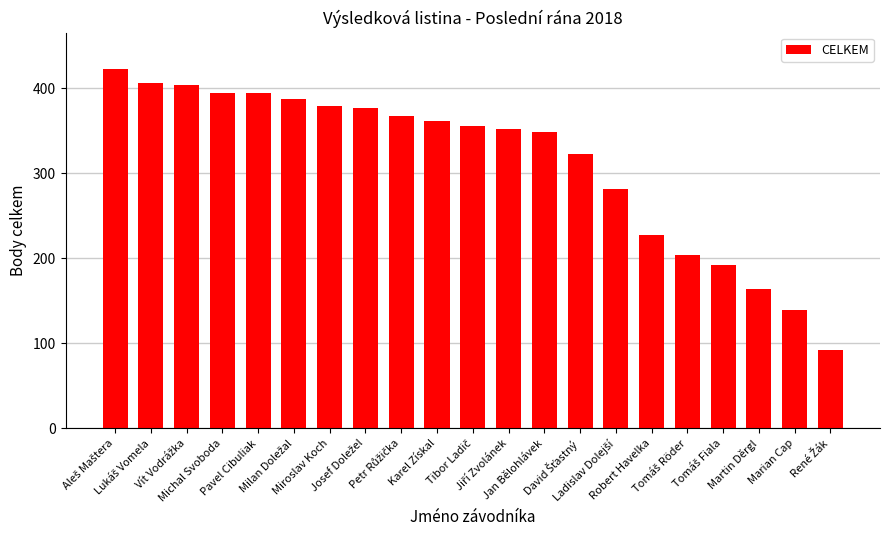

What is the greatest value displayed?

423.1